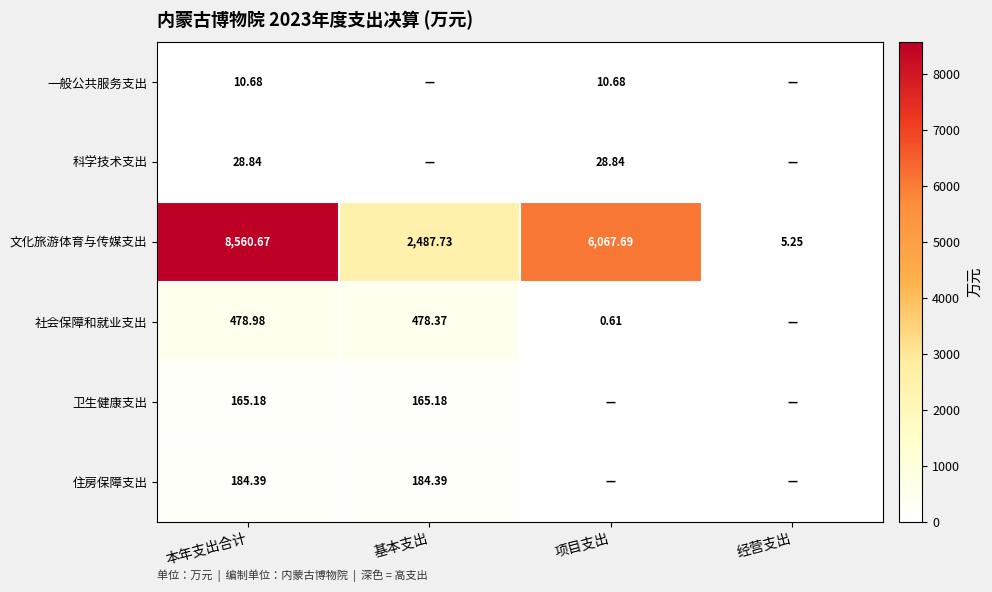

Rank the categories by 文化旅游体育与传媒支出 value from lowest to highest.

经营支出, 基本支出, 项目支出, 本年支出合计